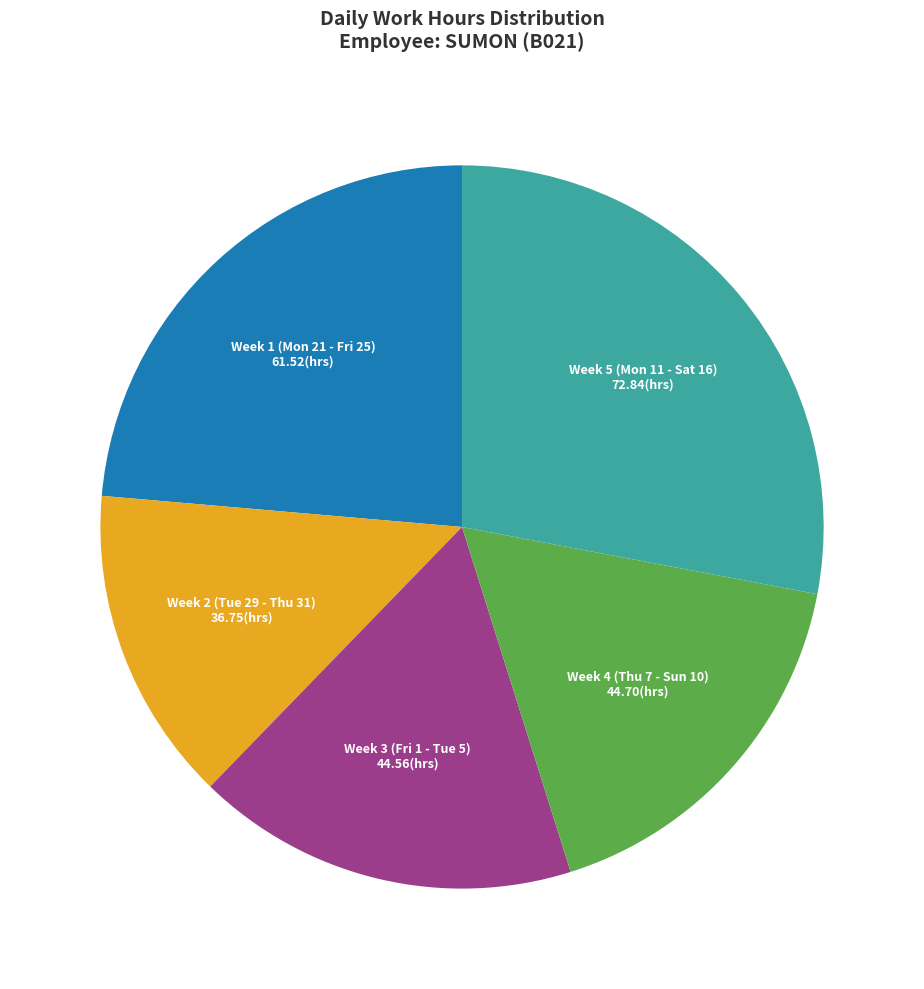

Is there a majority slice in this chart?

No